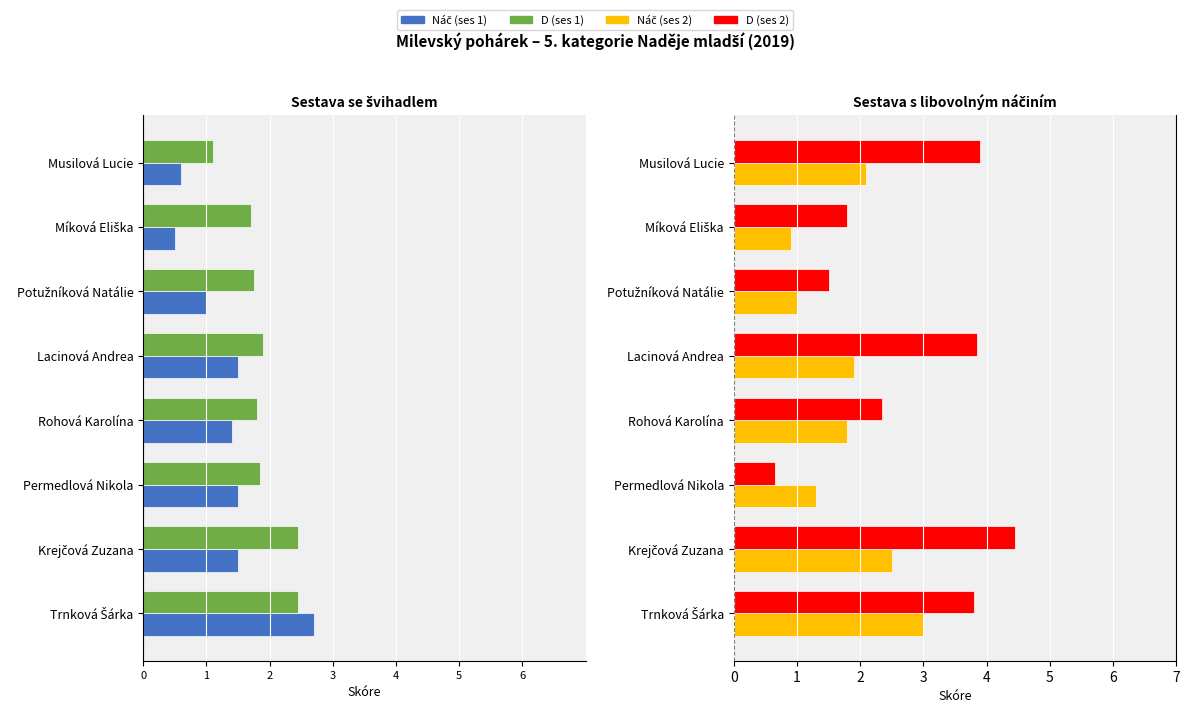

What position from the left is Permedlová Nikola?

3